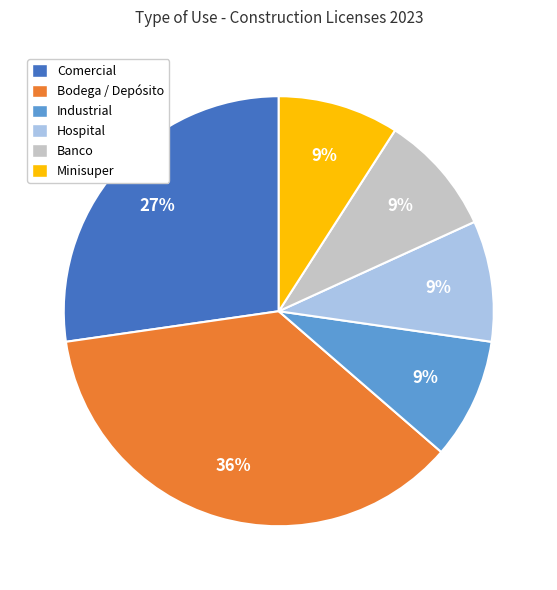

Is there a majority slice in this chart?

No